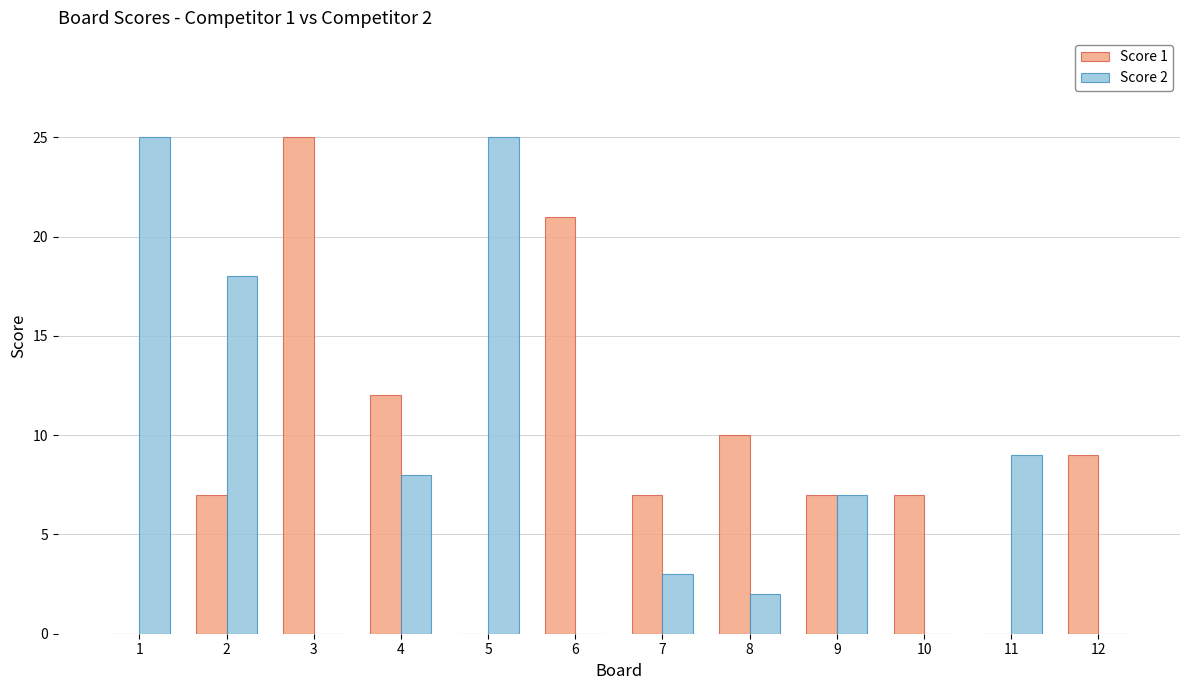

Which series has the largest total across all categories?

Score 1